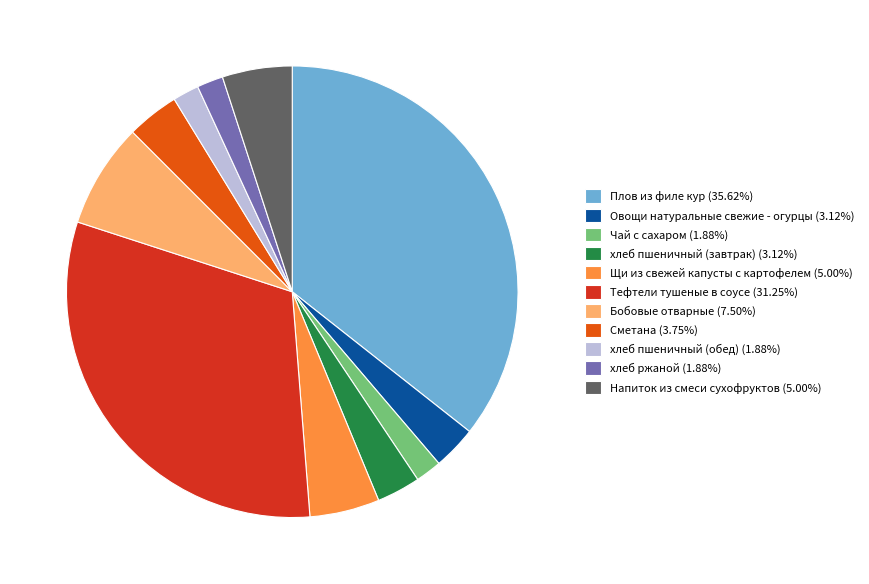

What is the ratio of the value at Сметана to the value at Тефтели тушеные в соусе?

0.1